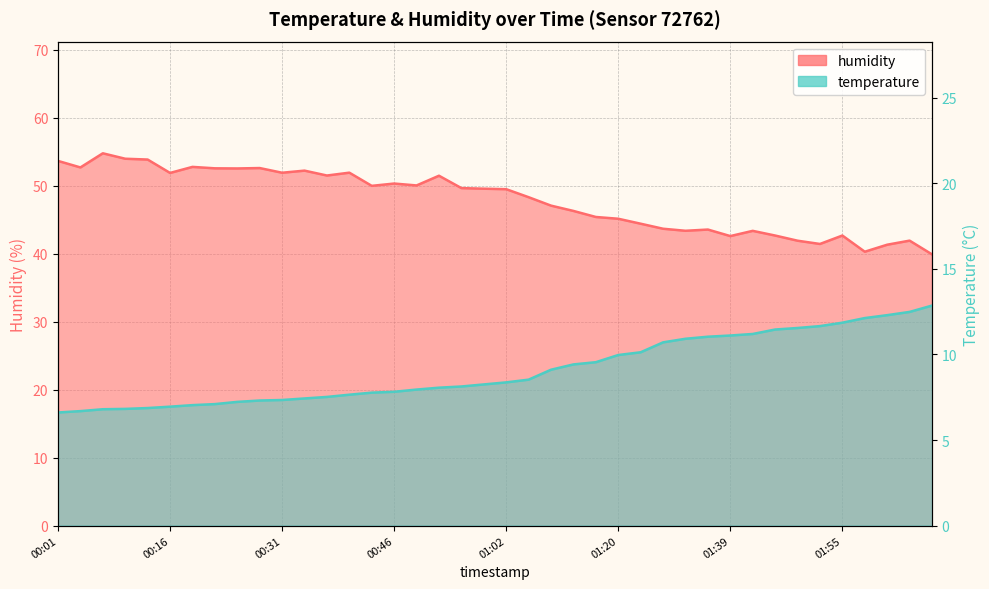

True or false: temperature and humidity intersect in this chart.

False